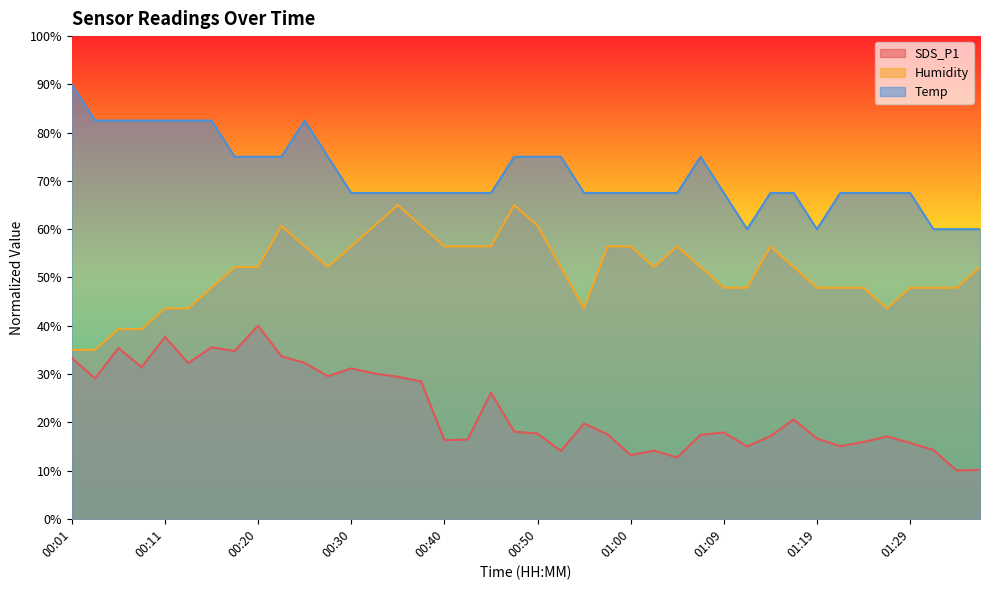

What is the approximate value of SDS_P1 at 00:33?

30.1